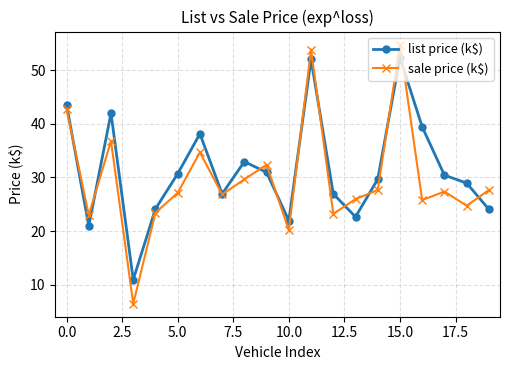

True or false: sale price (k$) and list price (k$) cross at least once.

True